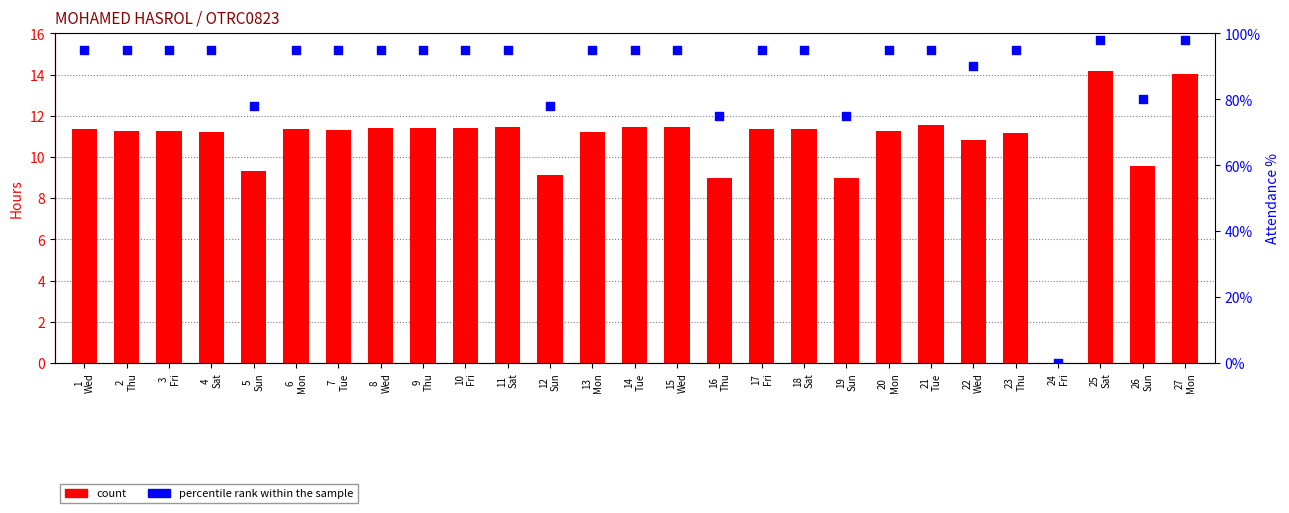

Which series has the widest spread of Y values?

percentile rank within the sample